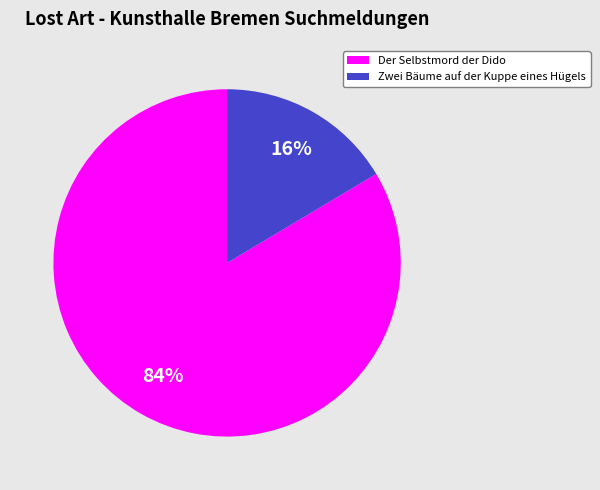

Rank the categories by value from highest to lowest.

Der Selbstmord der Dido, Zwei Bäume auf der Kuppe eines Hügels